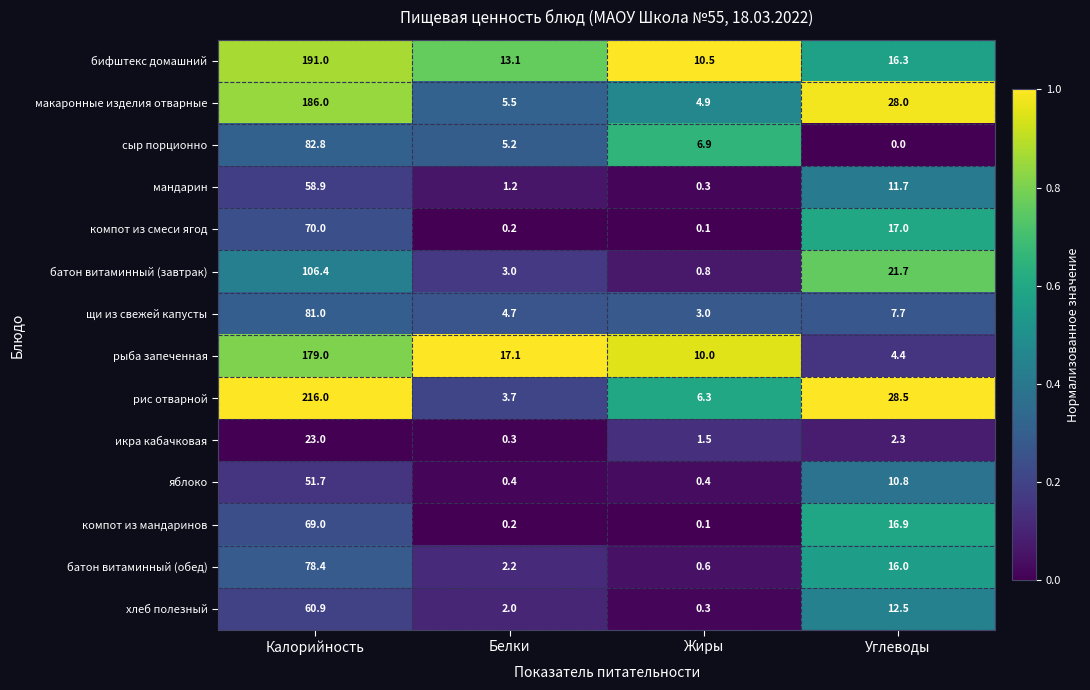

What is the sum of the компот из мандаринов values at Углеводы and Белки?

17.1